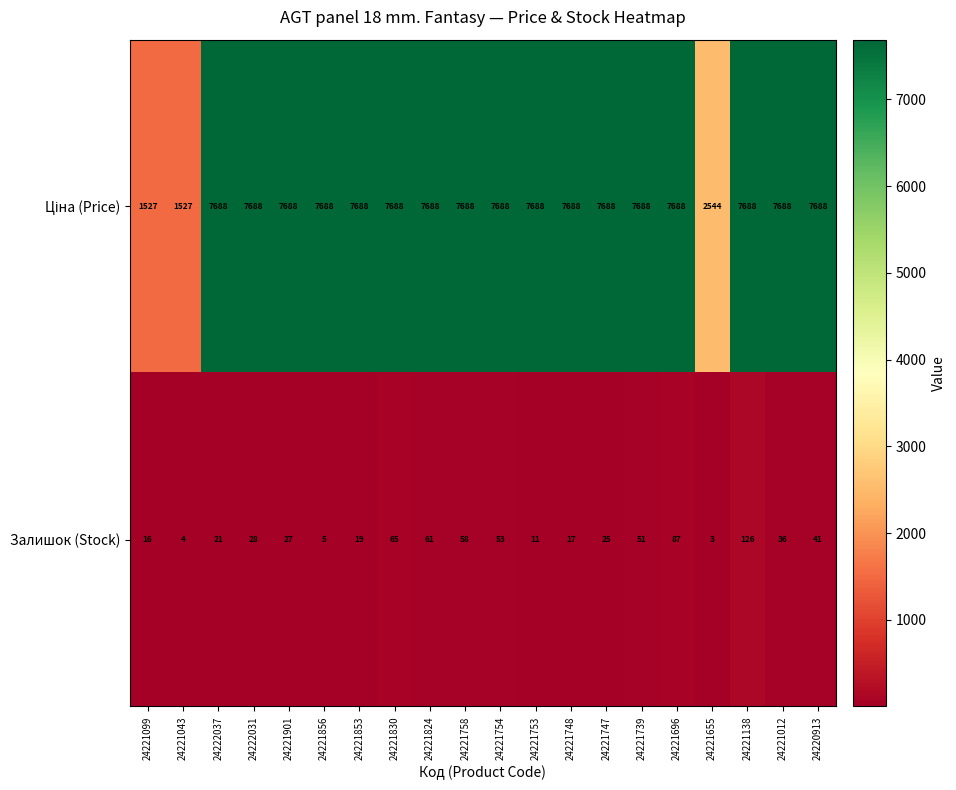

What is the difference between the Залишок (Stock) values at 24221853 and 24221012?

17